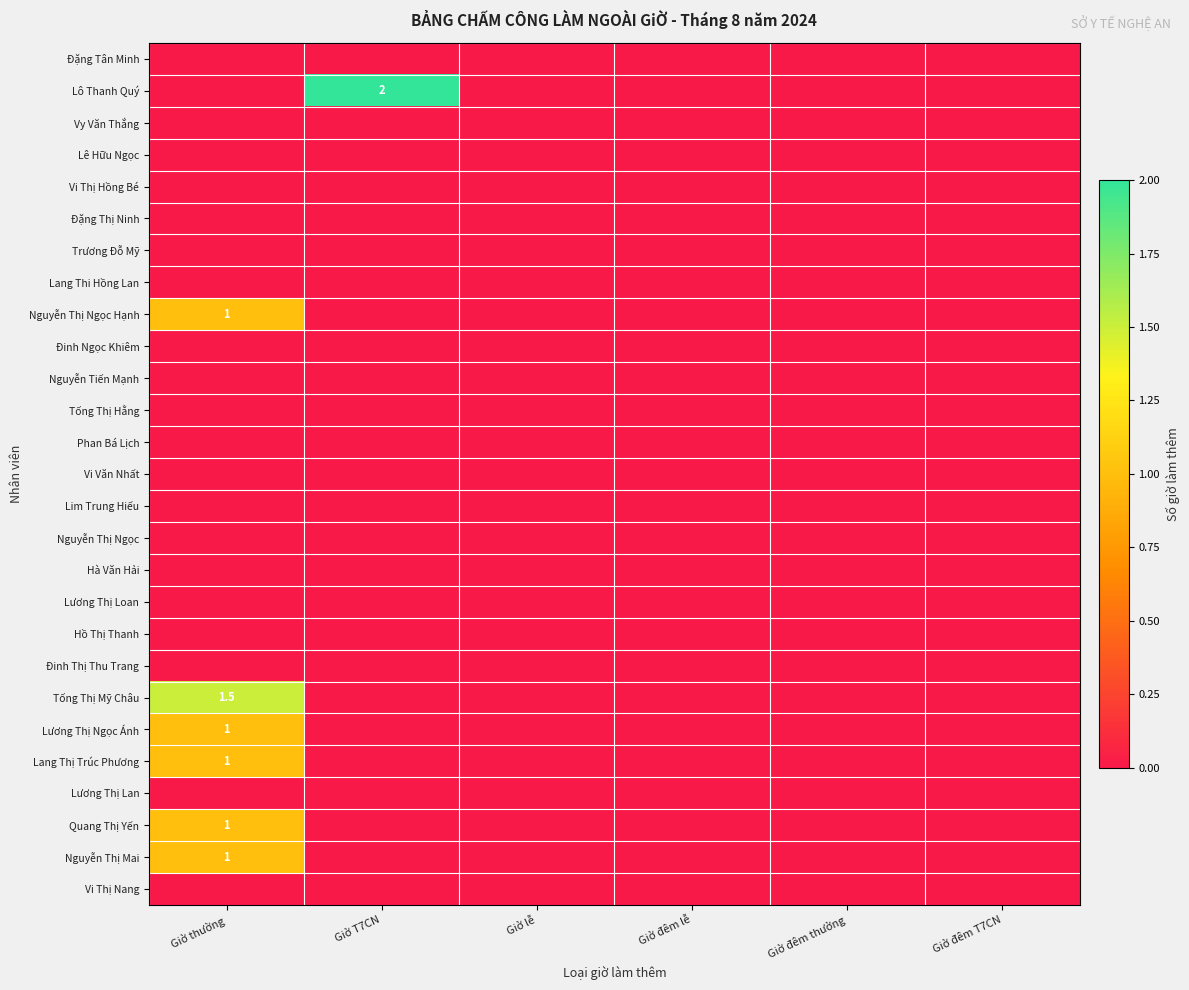

How many series are shown in this chart?

27